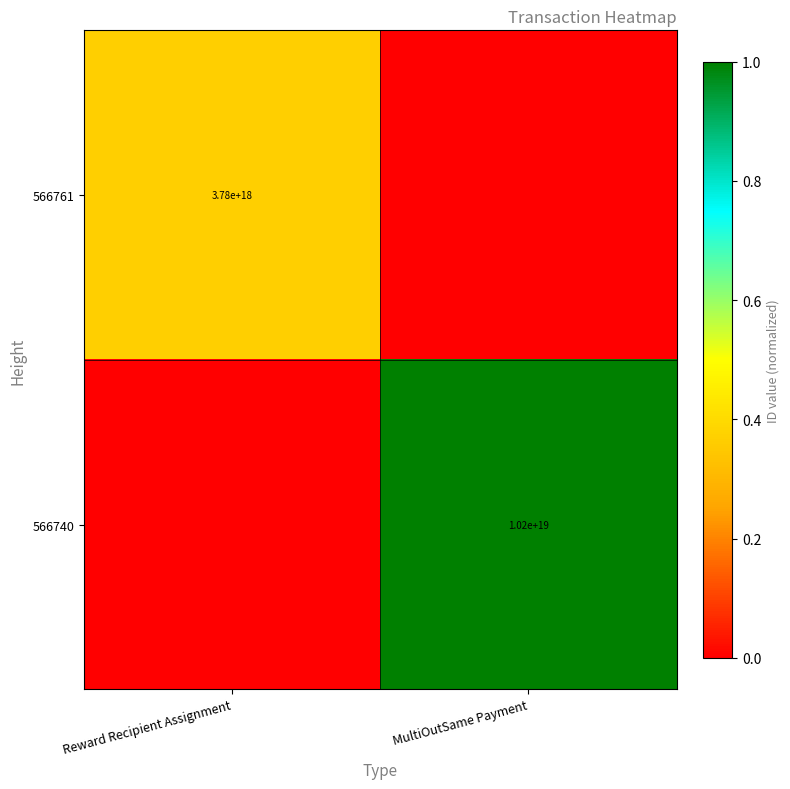

The value of 566740 at MultiOutSame Payment is 4732981435536172032. True or false?

False